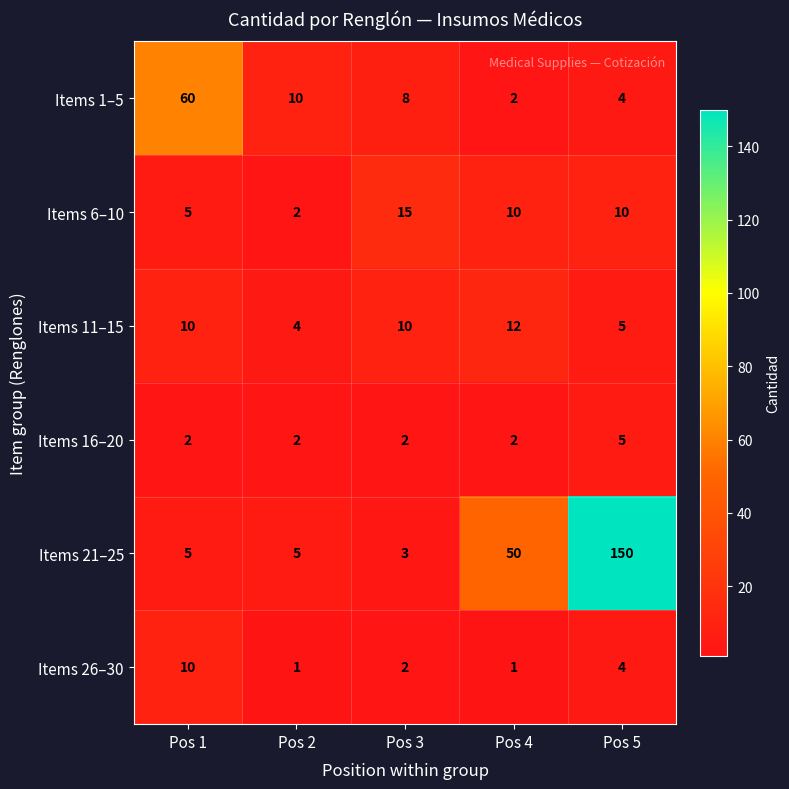

What is the total value across all series at Pos 3?

40